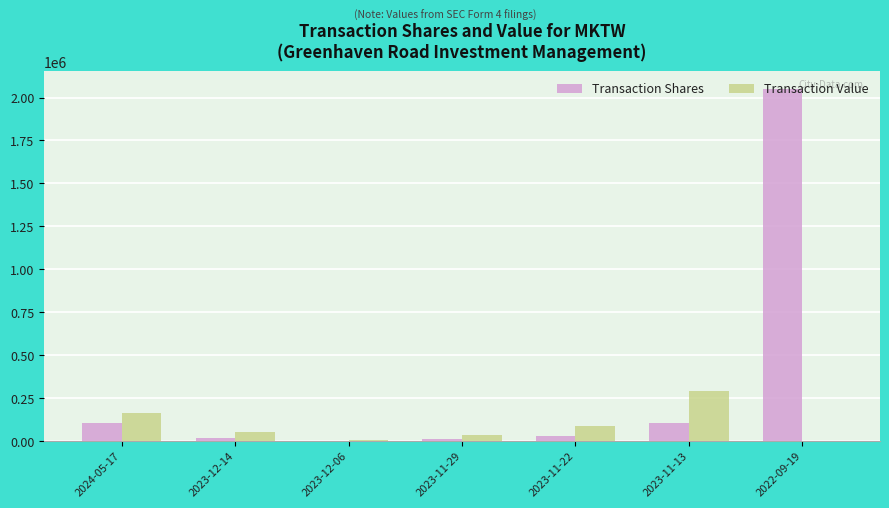

What is the greatest value displayed?

2050354